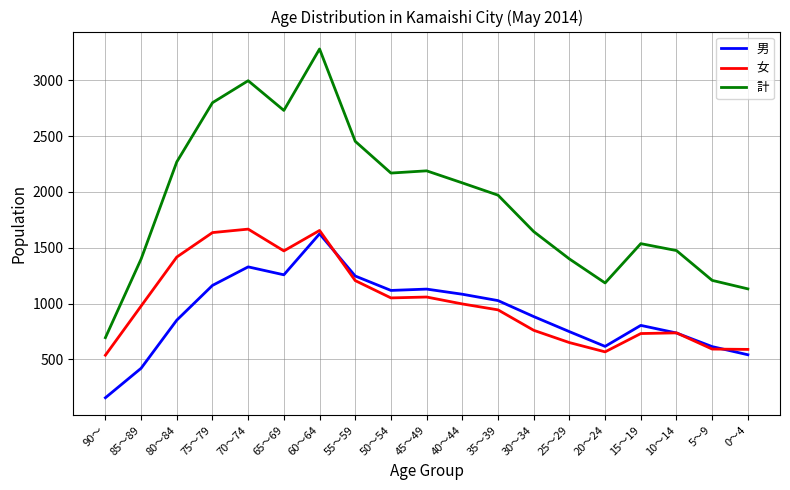

What is the lowest value of the 女 series?

538